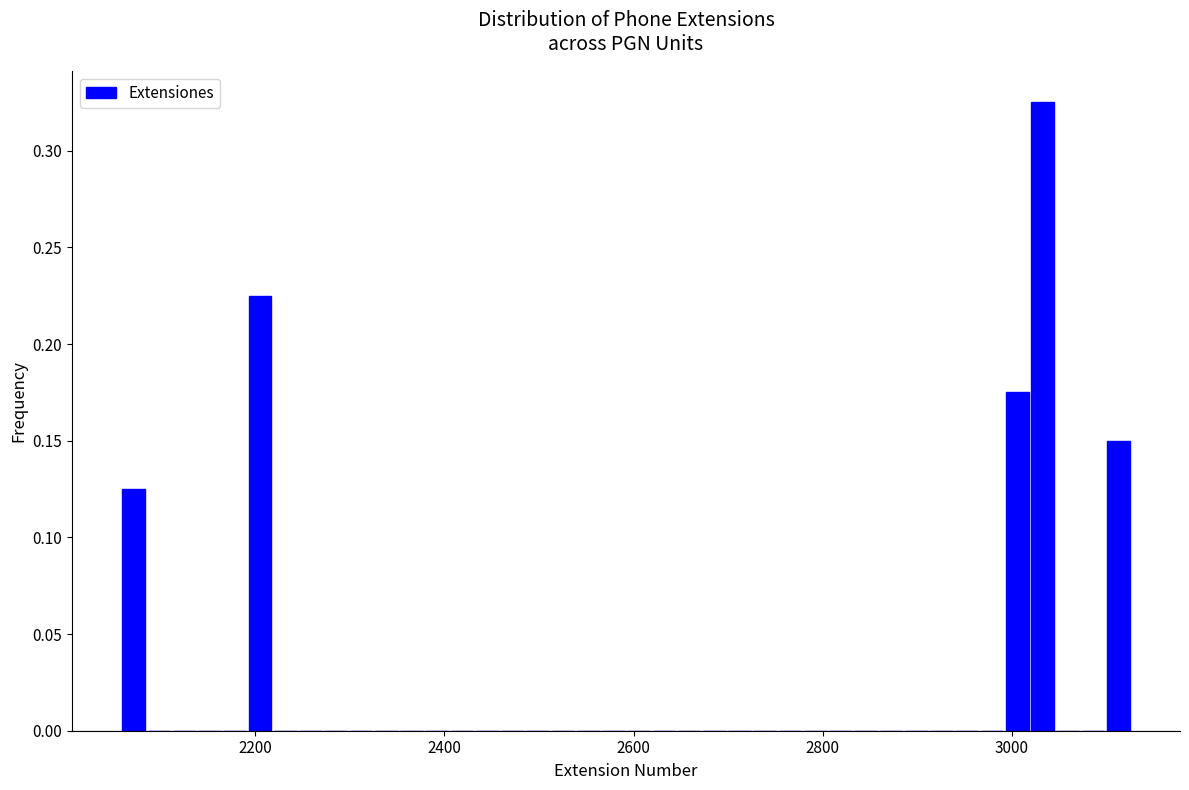

Read against the x-axis, roughly where is the centre of the tallest bar?

3040